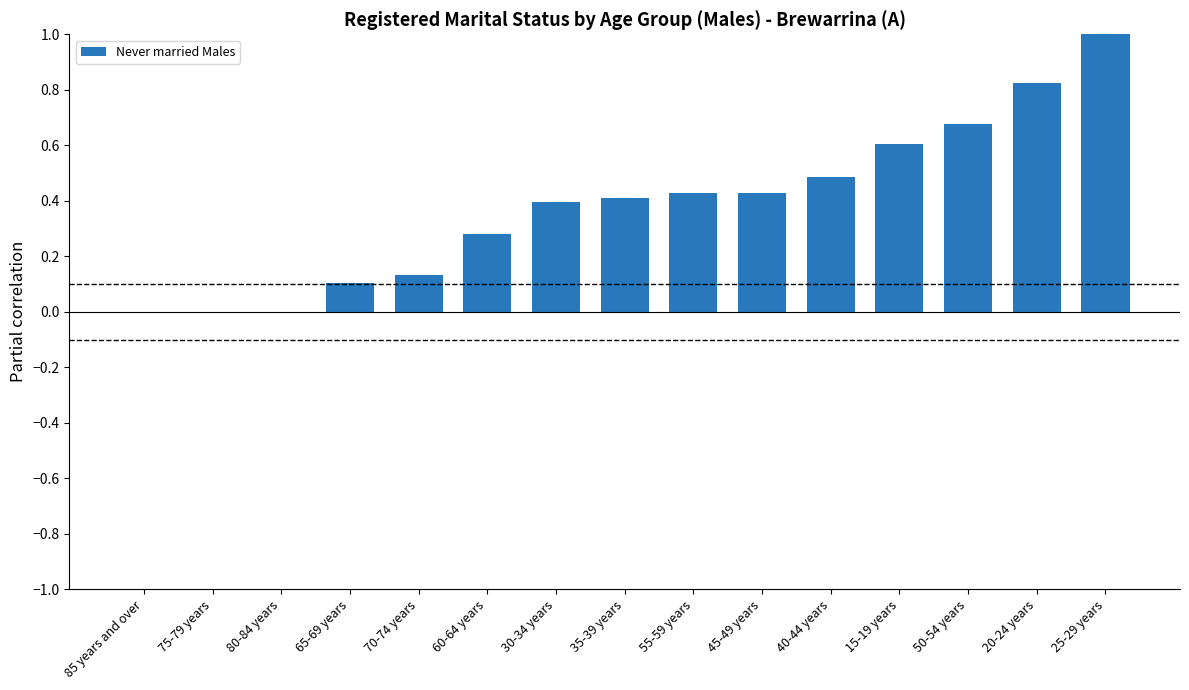

What is the sum of all values?

5.8